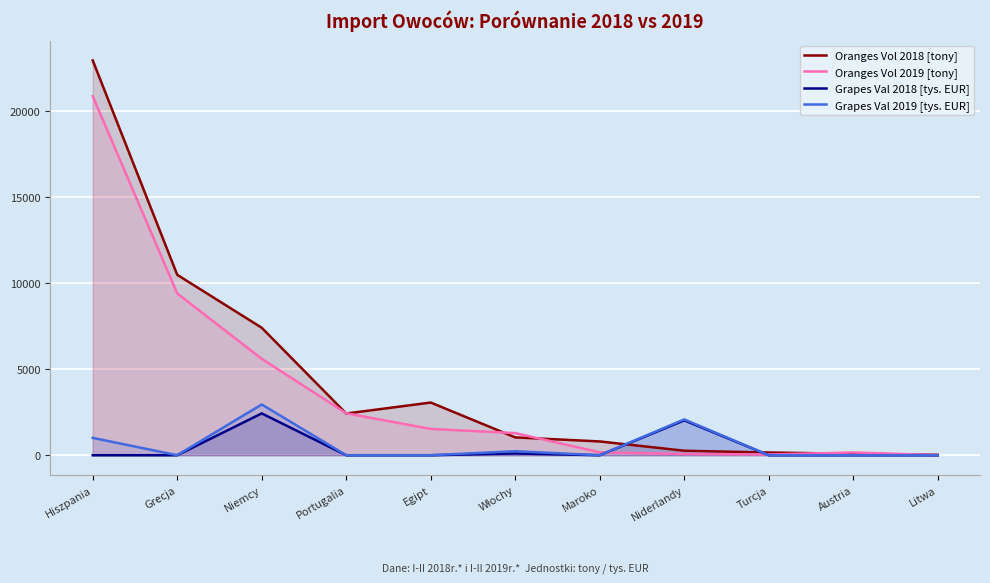

Which series has the widest spread of values?

Oranges Vol 2018 [tony]